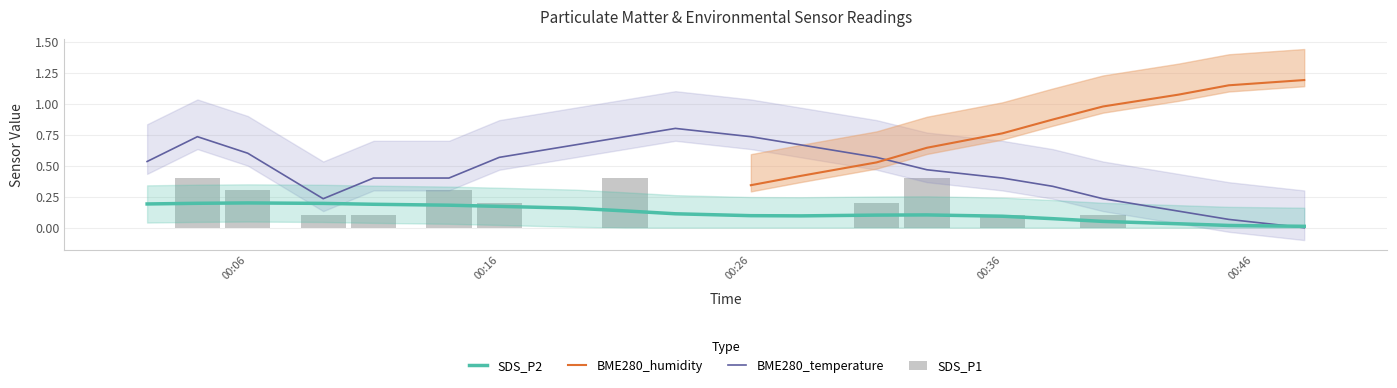

What is the value of the BME280_temperature bar at the 17th from the left?

0.2